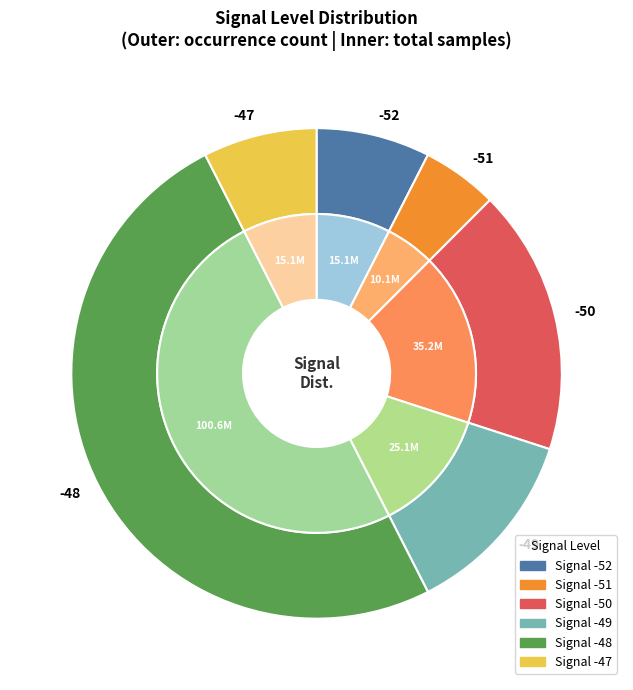

Which category has the biggest portion of the pie?

-48